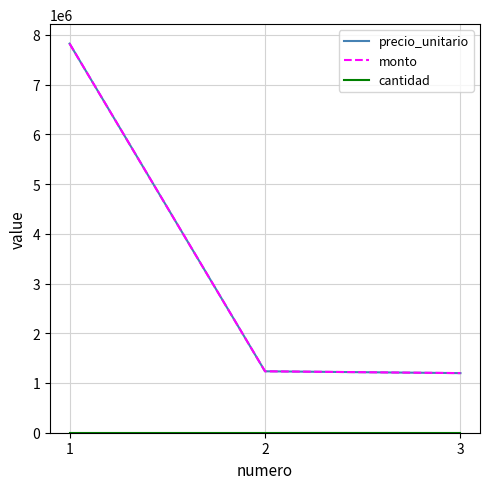

Reading right to left, extract all data points from this chart.

precio_unitario: 3=1198368	2=1235160	1=7823264
monto: 3=1198368	2=1235160	1=7823264
cantidad: 3=1	2=1	1=1